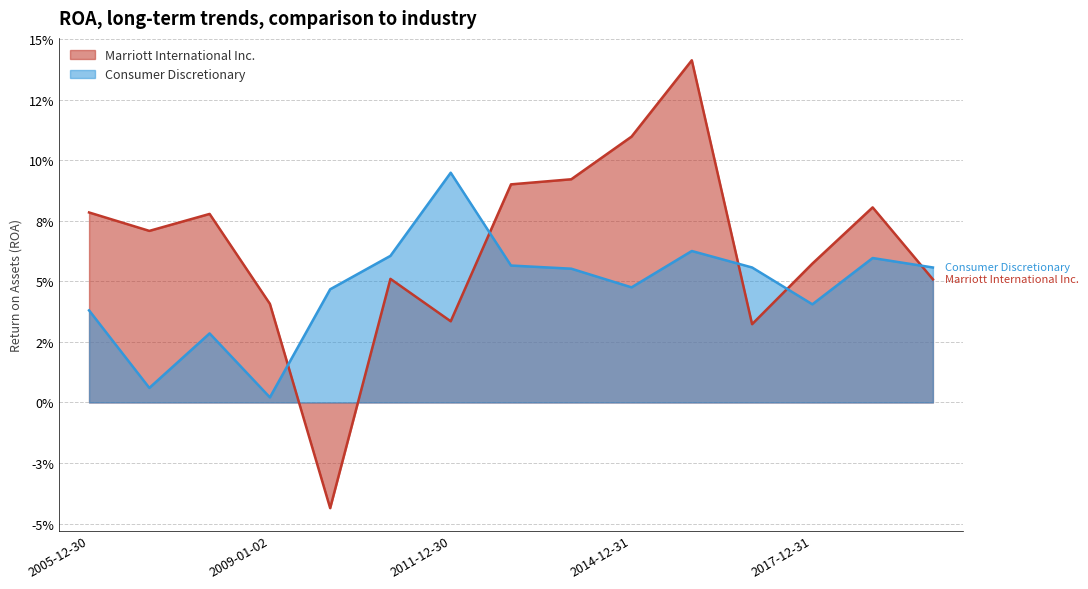

Does the chart display data point markers on the line(s)?

No